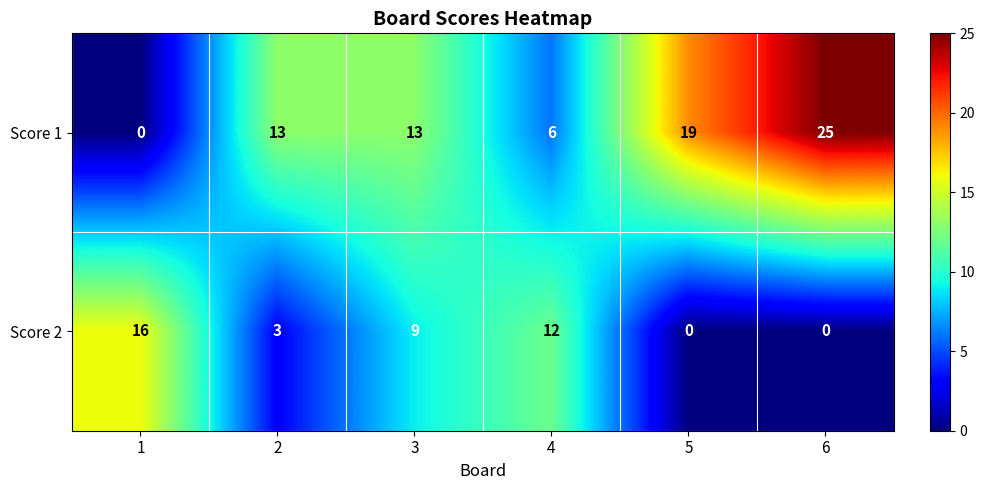

Count the Score 2 values in the range 0 to 12.

5